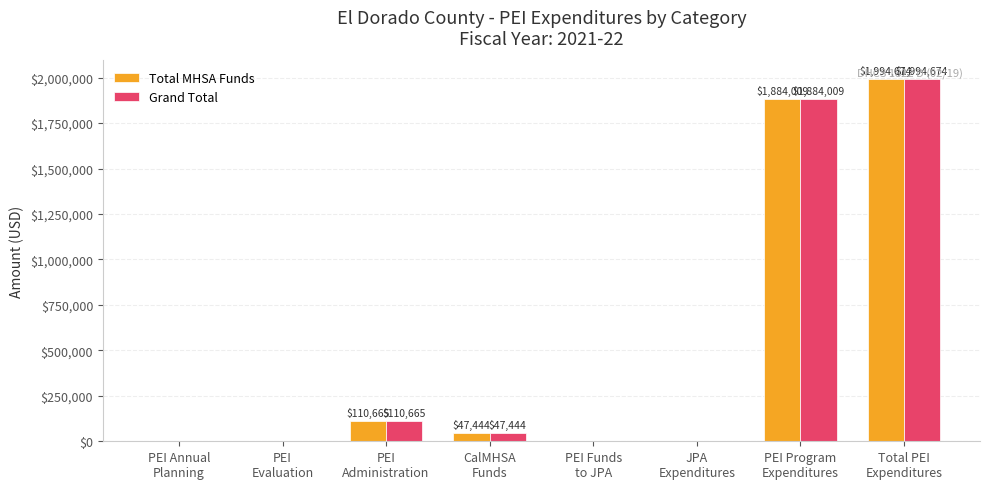

Reading left to right, list all the values displayed in this chart.

Total MHSA Funds: PEI Annual
Planning=0.0	PEI
Evaluation=0.0	PEI
Administration=110665.0	CalMHSA
Funds=47444.0	PEI Funds
to JPA=0.0	JPA
Expenditures=0.0	PEI Program
Expenditures=1884009.0	Total PEI
Expenditures=1994674.0
Grand Total: PEI Annual
Planning=0.0	PEI
Evaluation=0.0	PEI
Administration=110665.0	CalMHSA
Funds=47444.0	PEI Funds
to JPA=0.0	JPA
Expenditures=0.0	PEI Program
Expenditures=1884009.0	Total PEI
Expenditures=1994674.0